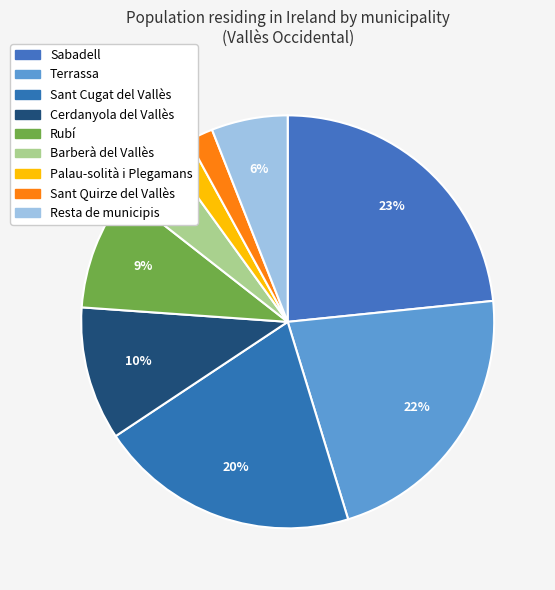

How many slices are in this pie chart?

9